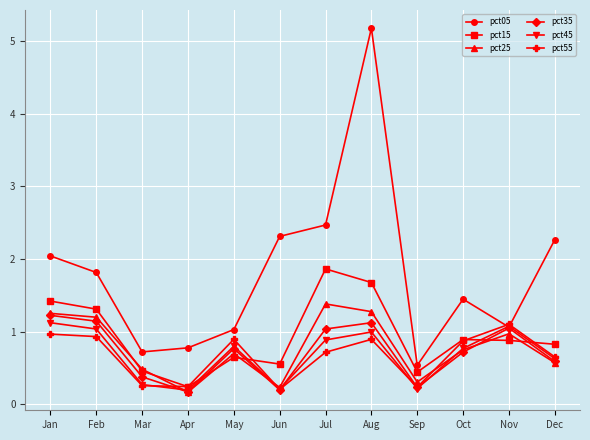

Which series has the widest spread of values?

pct05